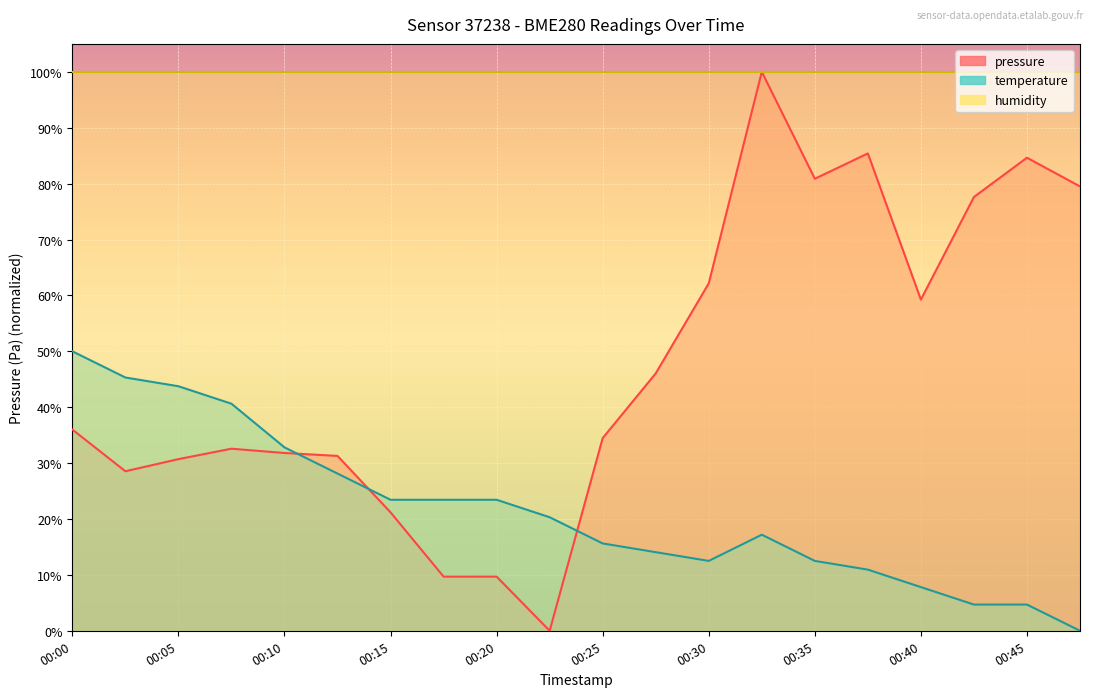

At which label does pressure first exceed 36?

00:00